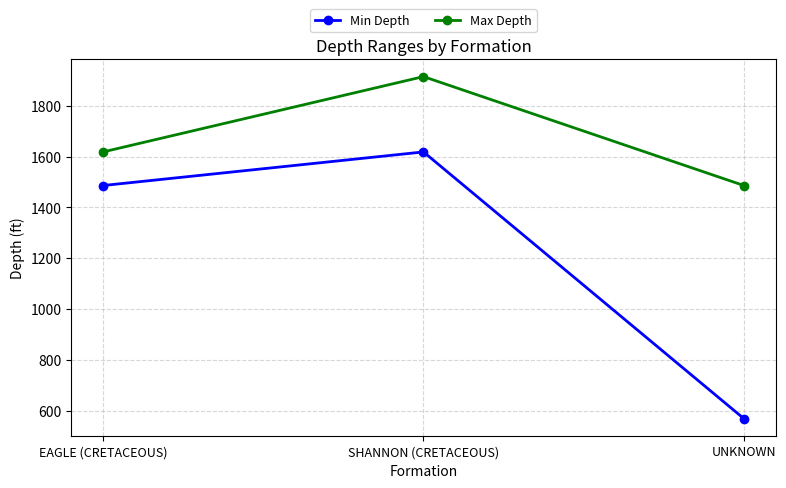

Reading right to left, extract all data points from this chart.

Min Depth: UNKNOWN=570	SHANNON (CRETACEOUS)=1618	EAGLE (CRETACEOUS)=1486
Max Depth: UNKNOWN=1486	SHANNON (CRETACEOUS)=1914	EAGLE (CRETACEOUS)=1618